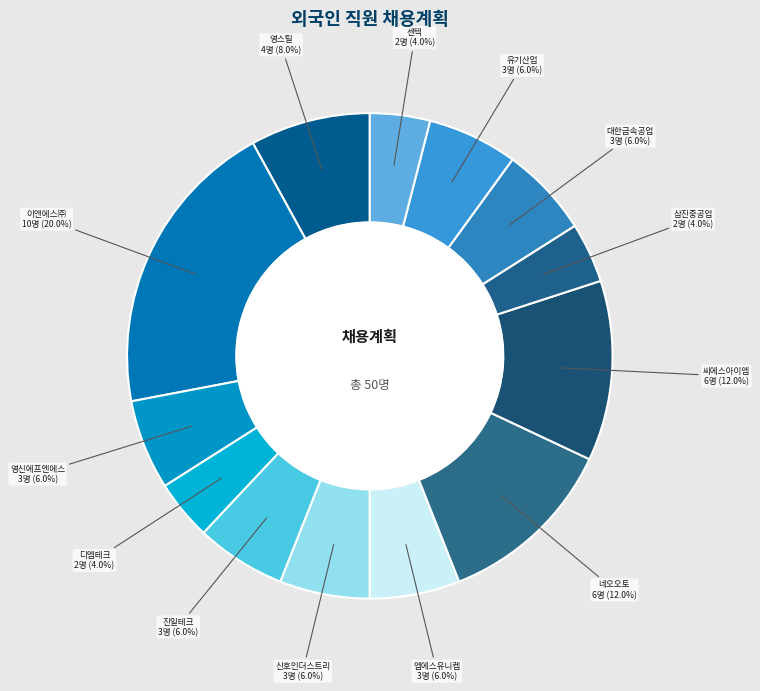

Is there any slice that represents more than half of the pie?

No